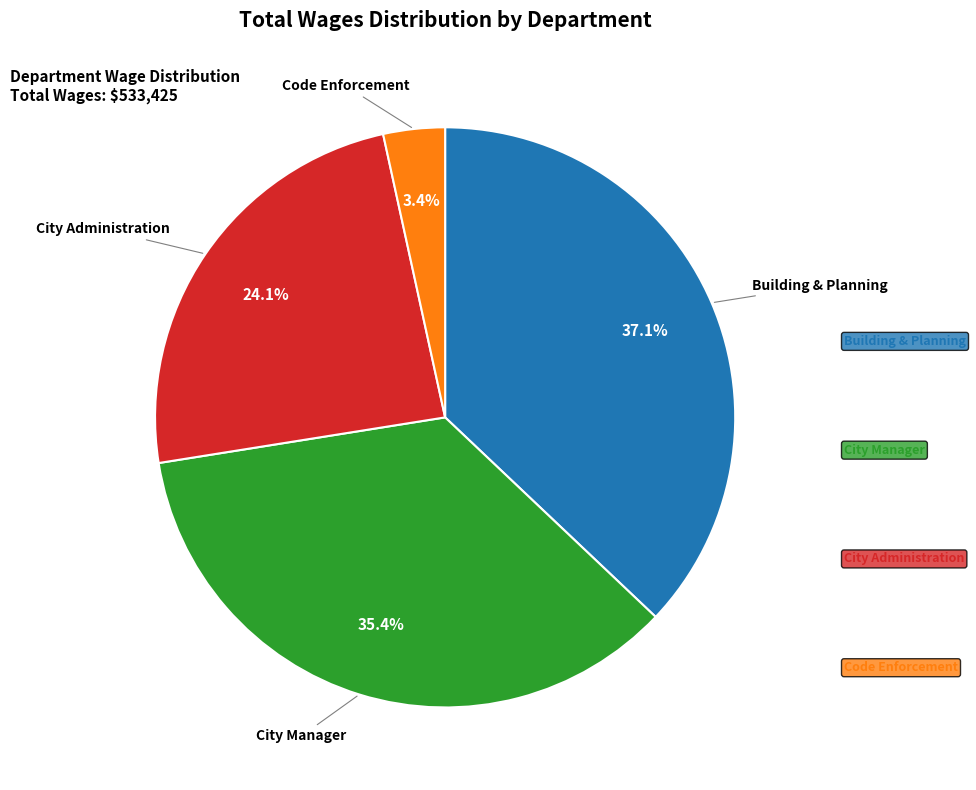

To the nearest percent, what is the difference between the largest and smallest slice percentages?

34%